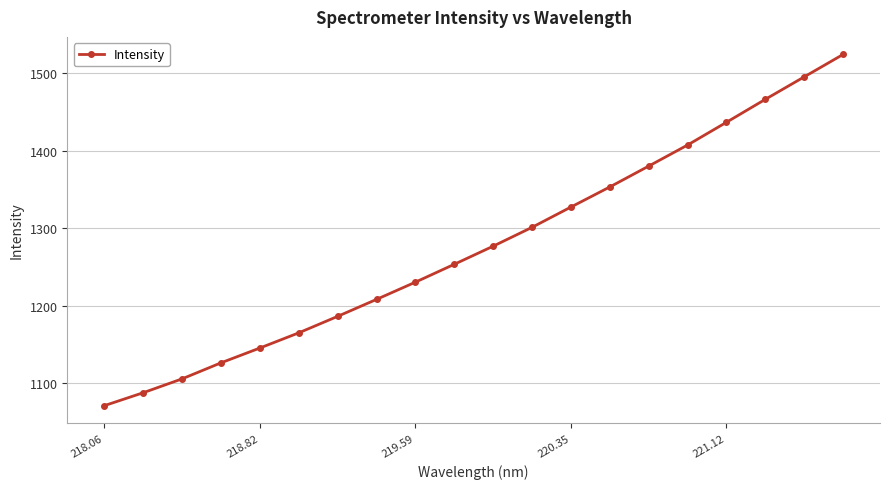

True or false: the data has more than 2 interior local peaks.

False